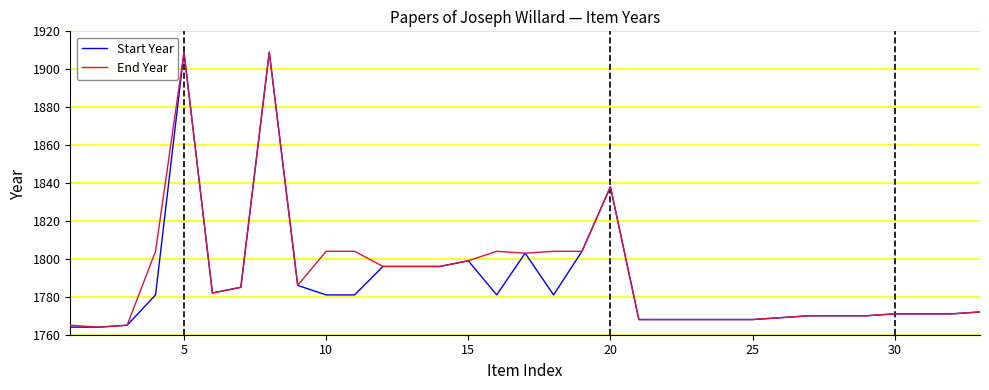

What is the lowest value of the Start Year series?

1764